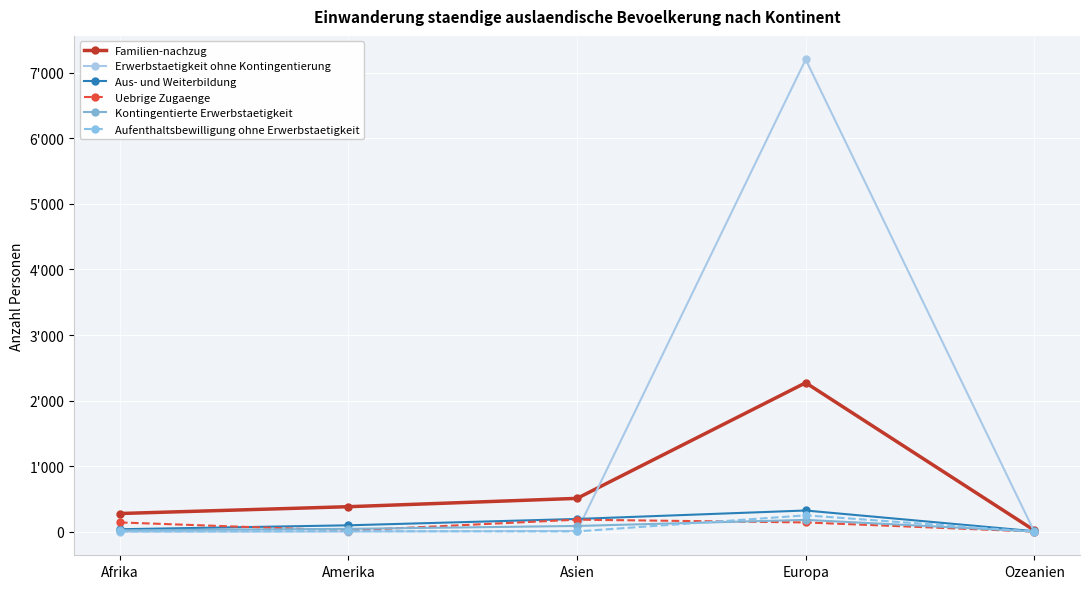

Does the chart have visible grid lines?

Yes